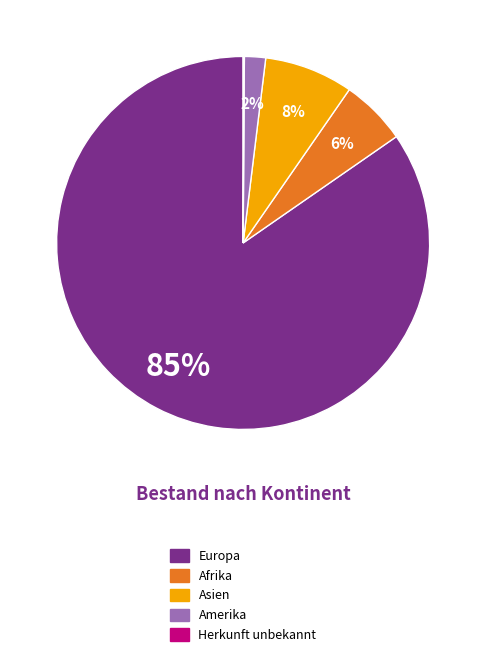

What is the largest slice in the pie chart?

Europa